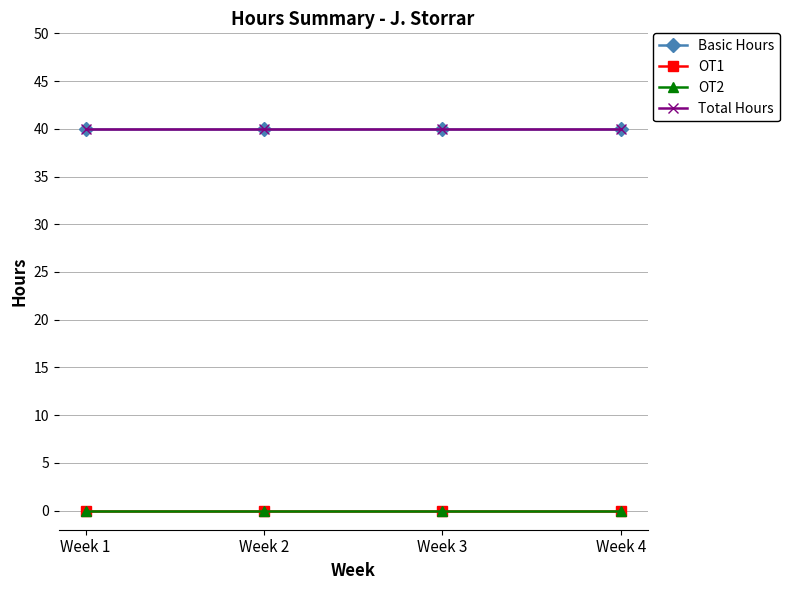

Is this an area chart (filled region under the line)?

No